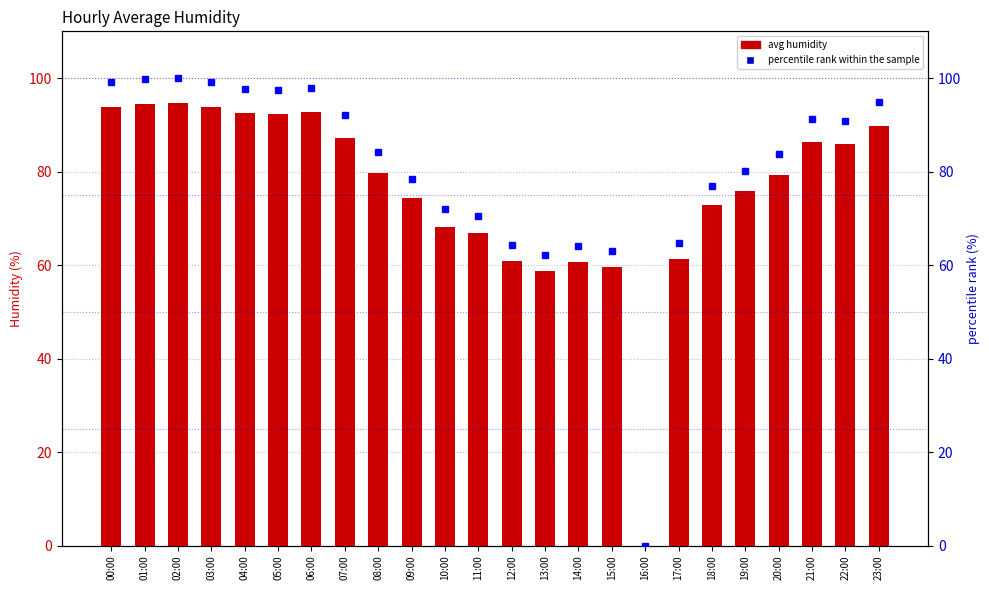

How many data points in percentile rank within the sample are above 84?

12